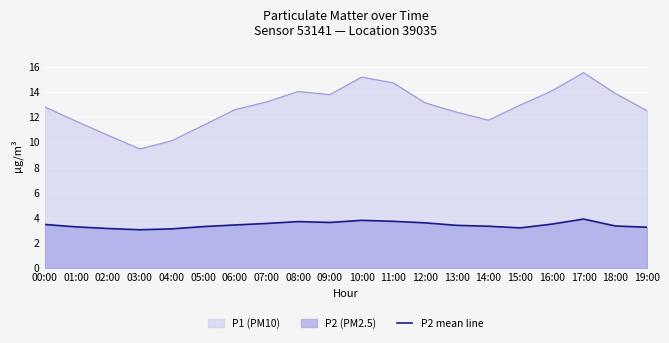

Which series has the largest range (max minus min)?

P1 (PM10)